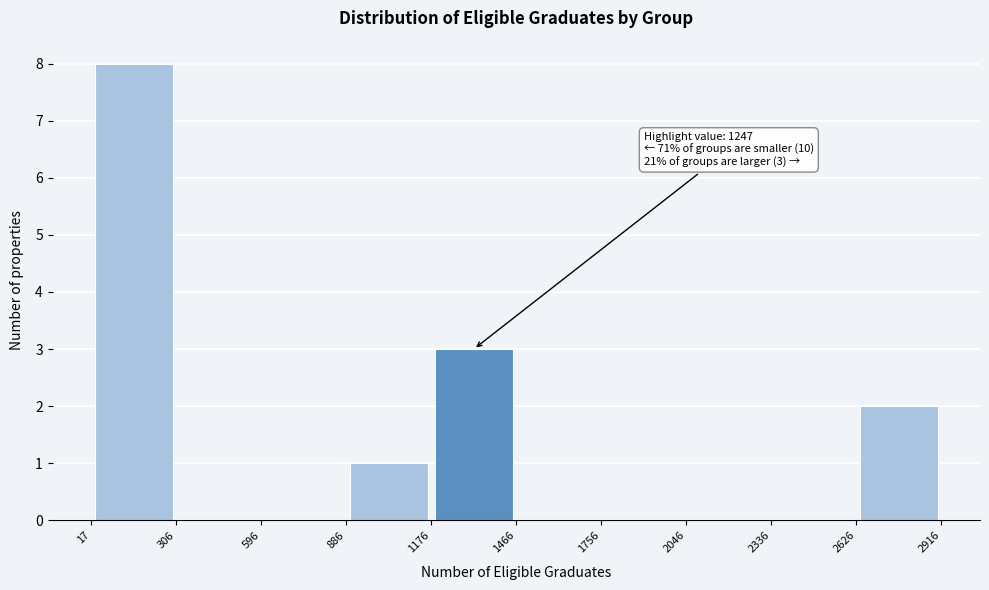

Over which range of the x-axis is the bar tallest?

17 to 306